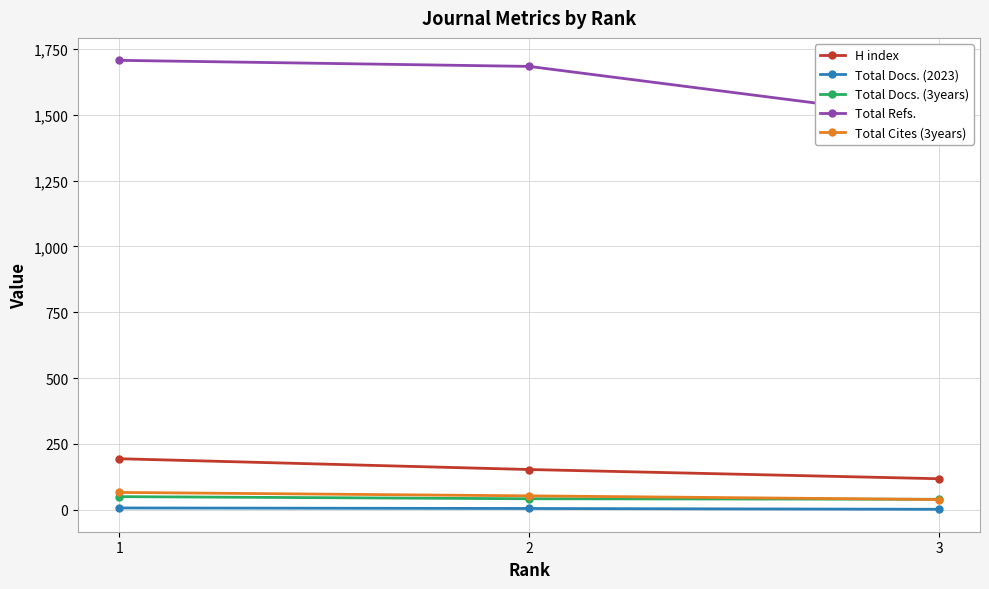

Rank the series by their maximum value, from highest to lowest.

Total Refs., H index, Total Cites (3years), Total Docs. (3years), Total Docs. (2023)